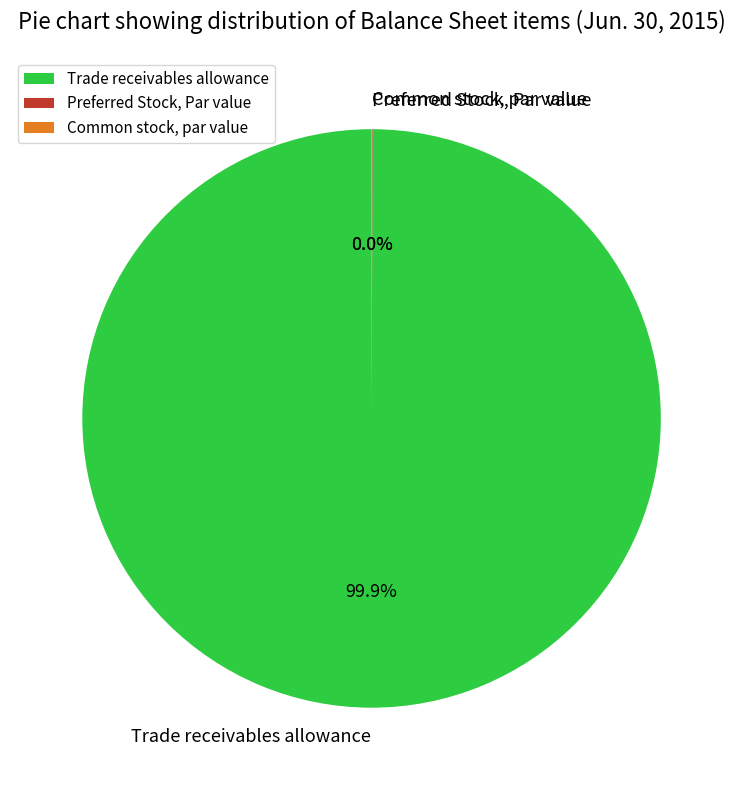

Which category has the biggest portion of the pie?

Trade receivables allowance